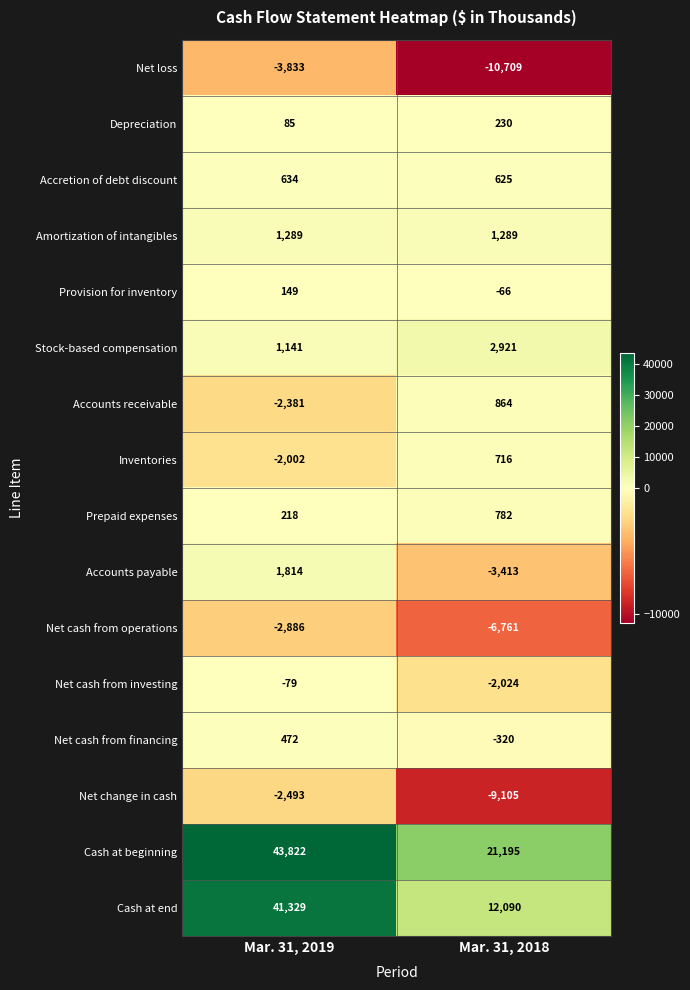

How many data points in Net cash from investing are less than -79?

1